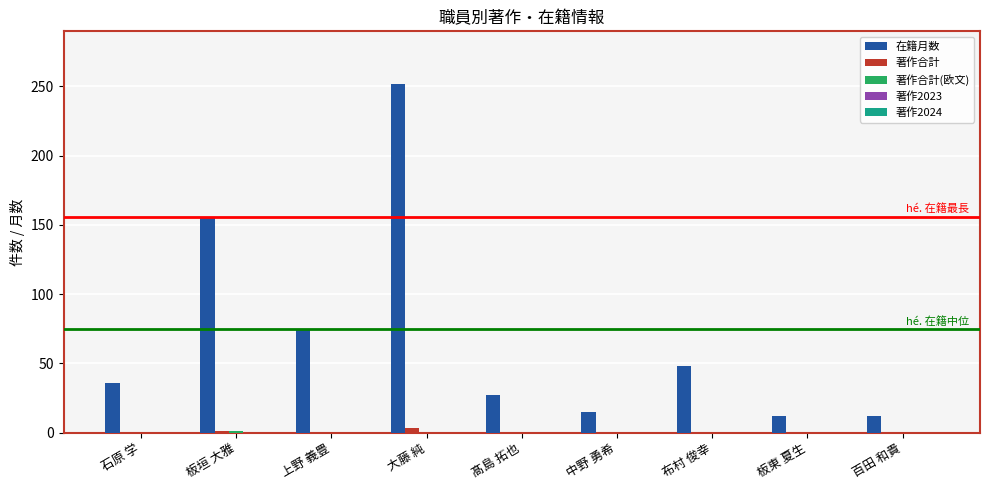

At which label does 在籍月数 reach its peak?

大藤 純